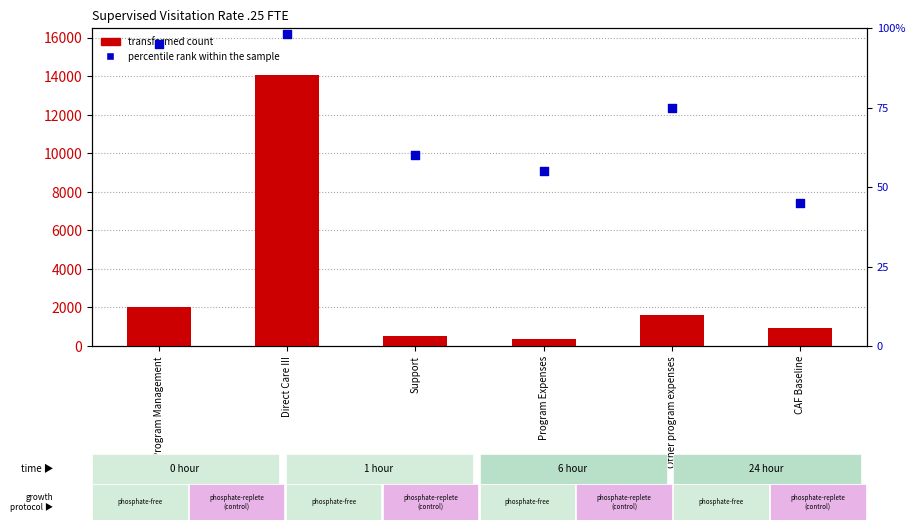

At which category is the sum across all series the highest?

Direct Care III